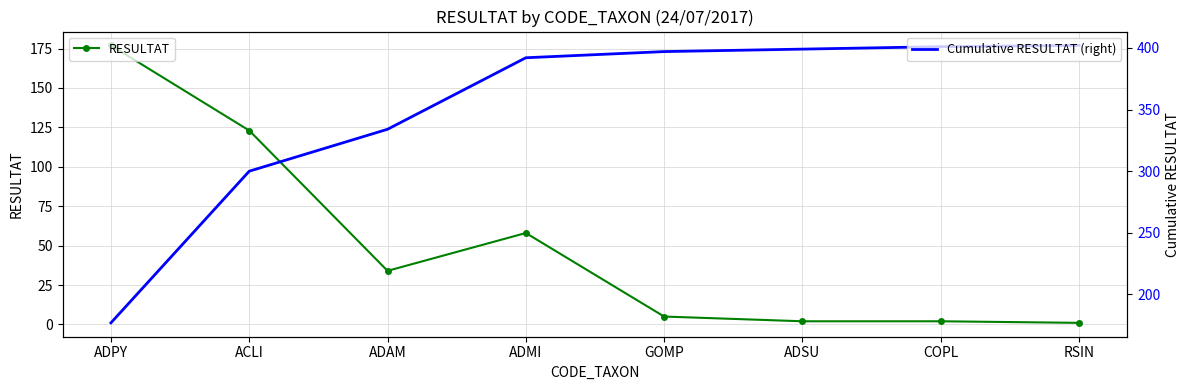

Which has a higher value, ADPY or ADSU?

ADPY